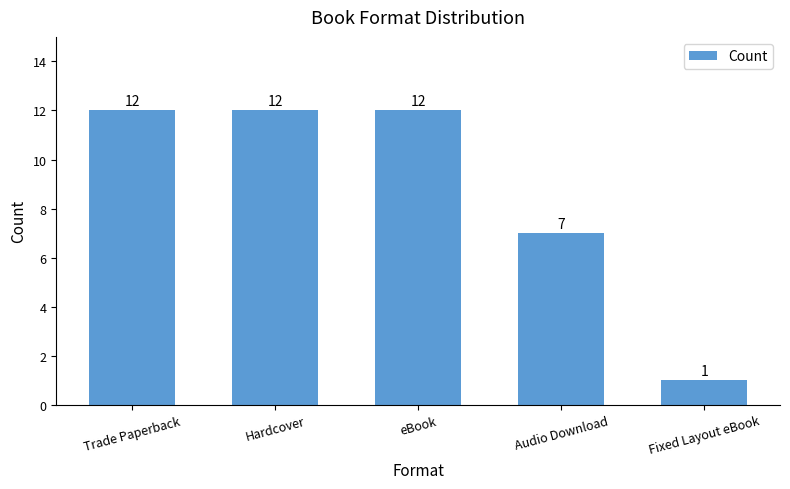

What is the difference between the values at Audio Download and Hardcover?

5